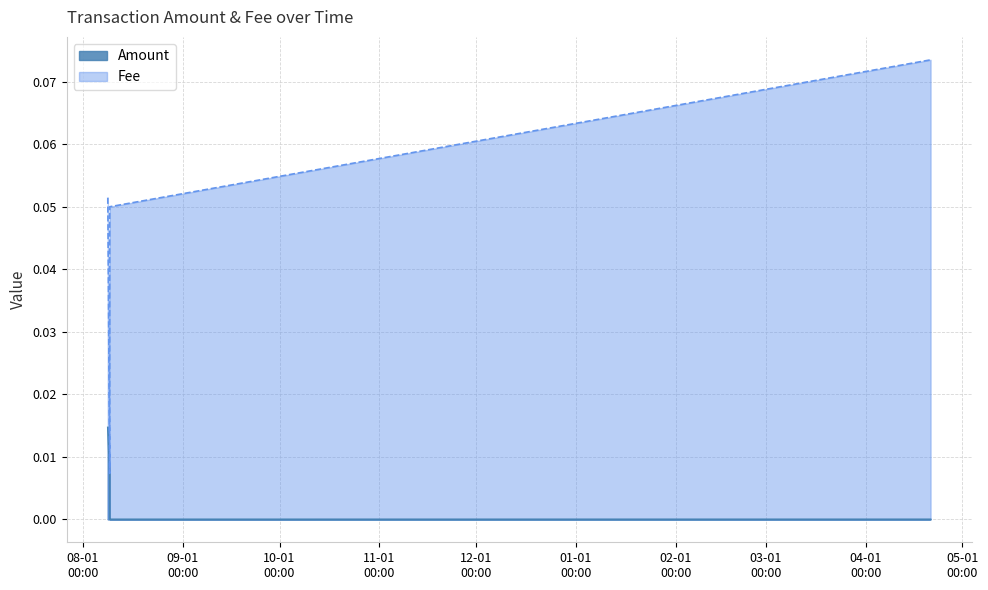

Does the chart display data point markers on the line(s)?

No